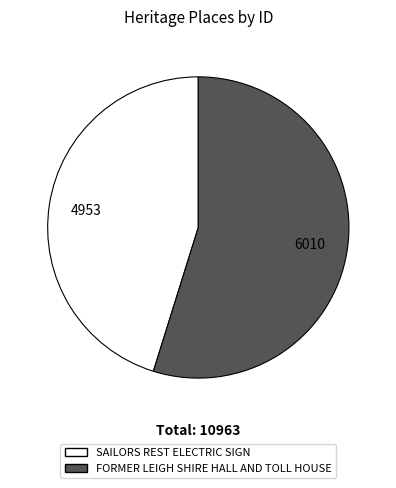

Rank the categories by value from highest to lowest.

FORMER LEIGH SHIRE HALL AND TOLL HOUSE, SAILORS REST ELECTRIC SIGN